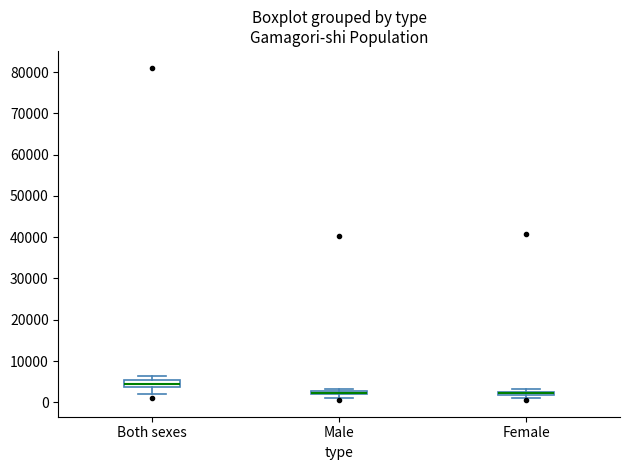

Where is the lower edge of the box for Female on the y-axis? The values are not printed on the chart, so give them approximately, as read against the axis.

2000